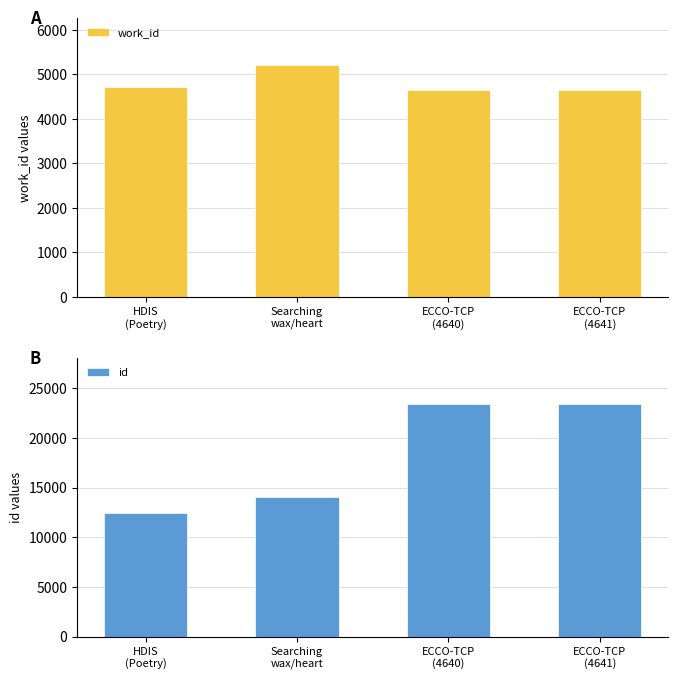

What is the total value across all series at Searching
wax/heart?

19275